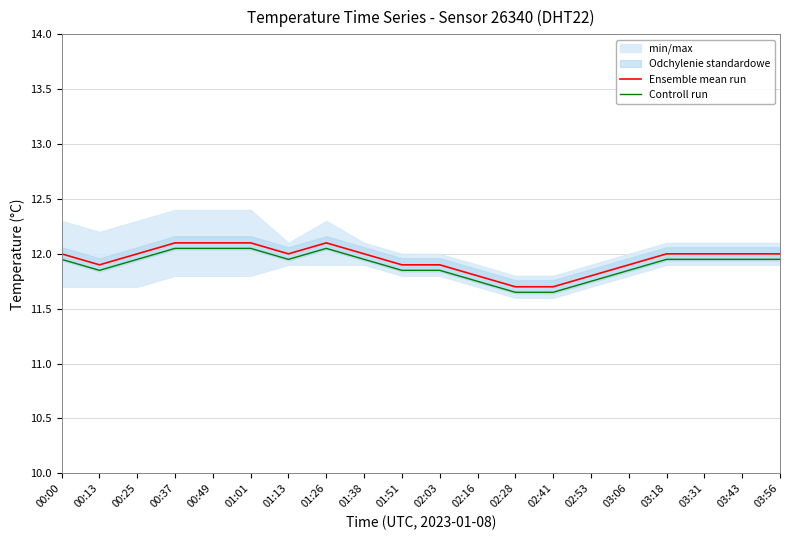

What position from the left is 03:56?

20